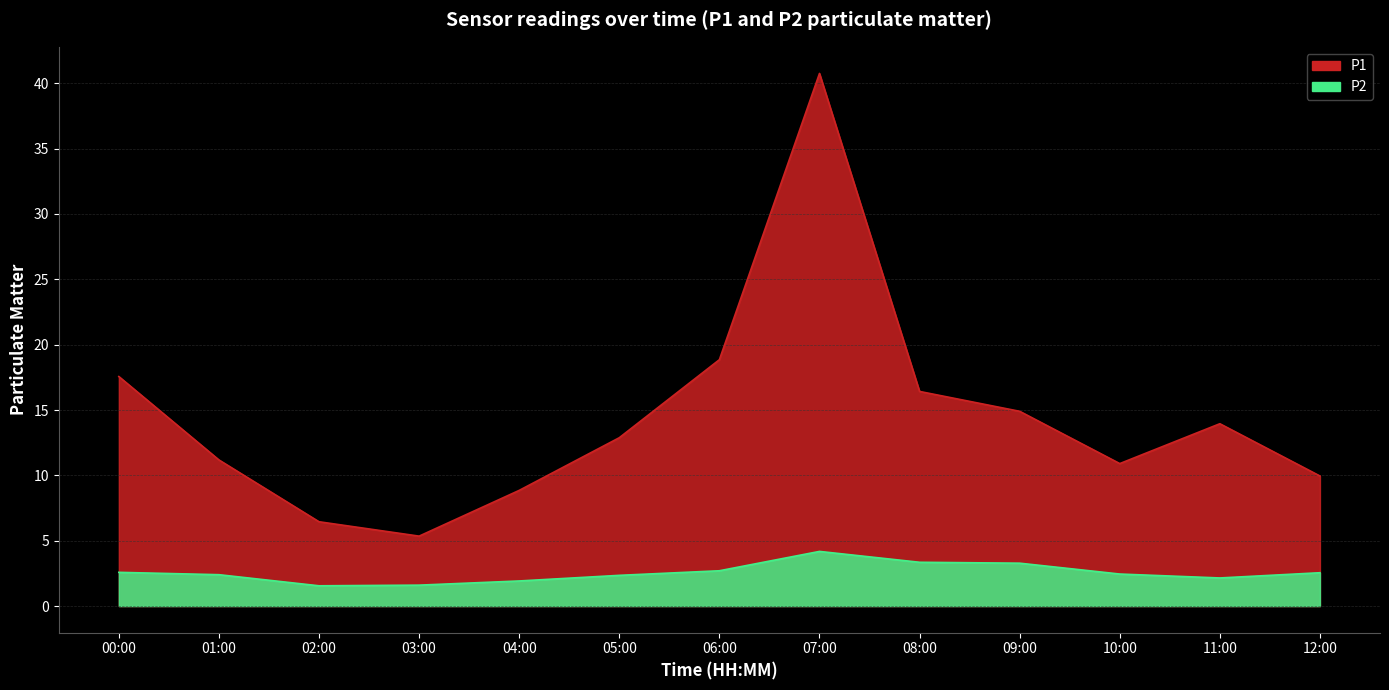

Which series has the largest total across all categories?

P1